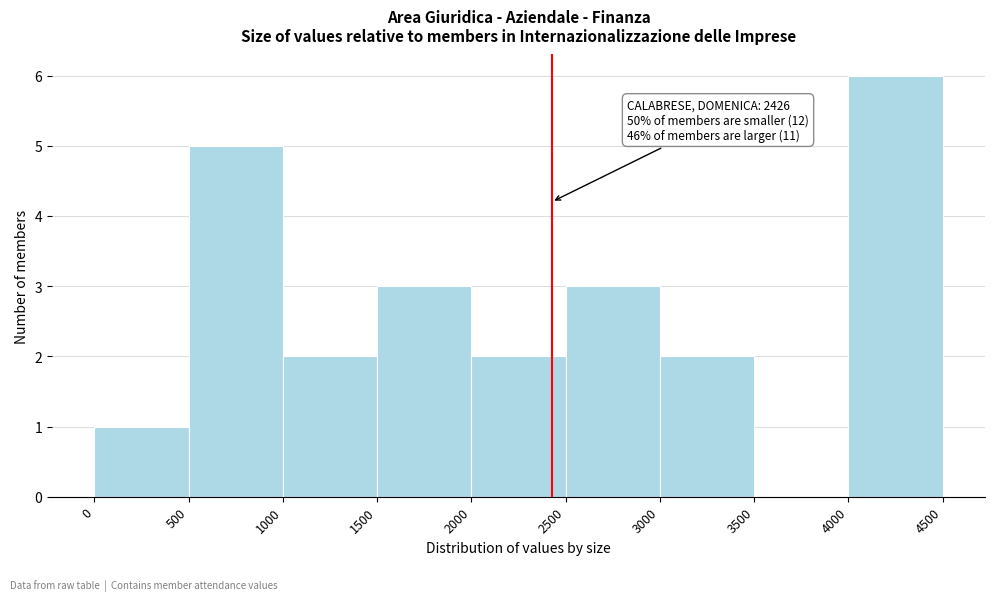

Which range on the x-axis has the tallest bar?

4000 to 4500